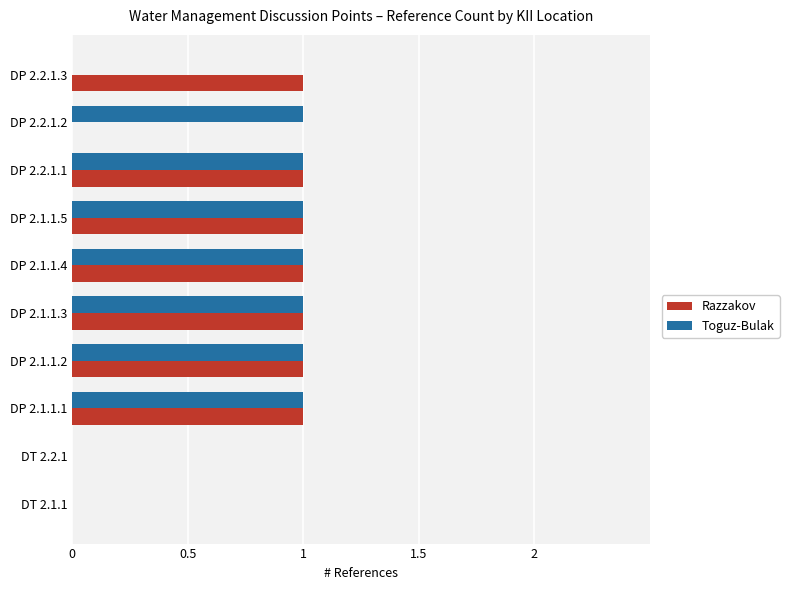

Is it true that Razzakov equals 0 at DT 2.1.1?

True